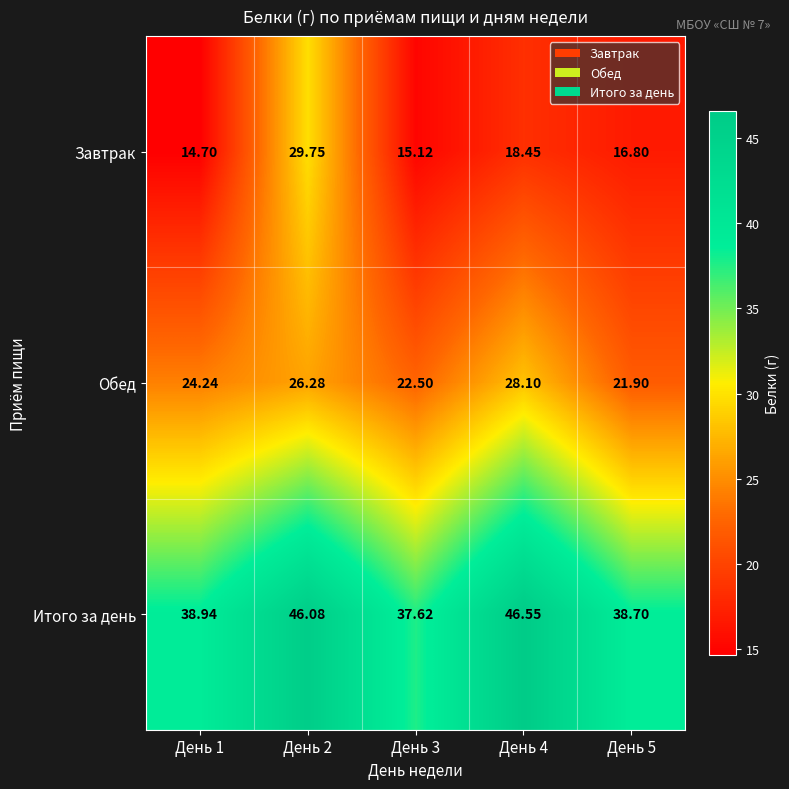

Is the value of Обед at День 5 greater than the value of Завтрак at День 2?

No